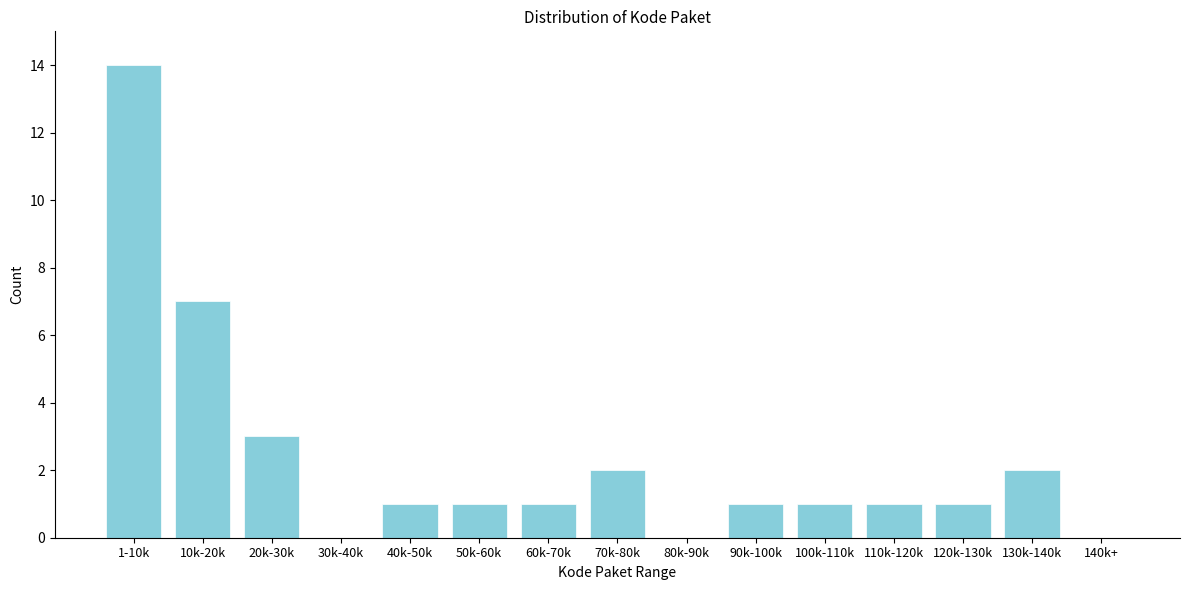

Reading right to left, transcribe all the data shown in this chart.

140k+=0	130k-140k=2	120k-130k=1	110k-120k=1	100k-110k=1	90k-100k=1	80k-90k=0	70k-80k=2	60k-70k=1	50k-60k=1	40k-50k=1	30k-40k=0	20k-30k=3	10k-20k=7	1-10k=14